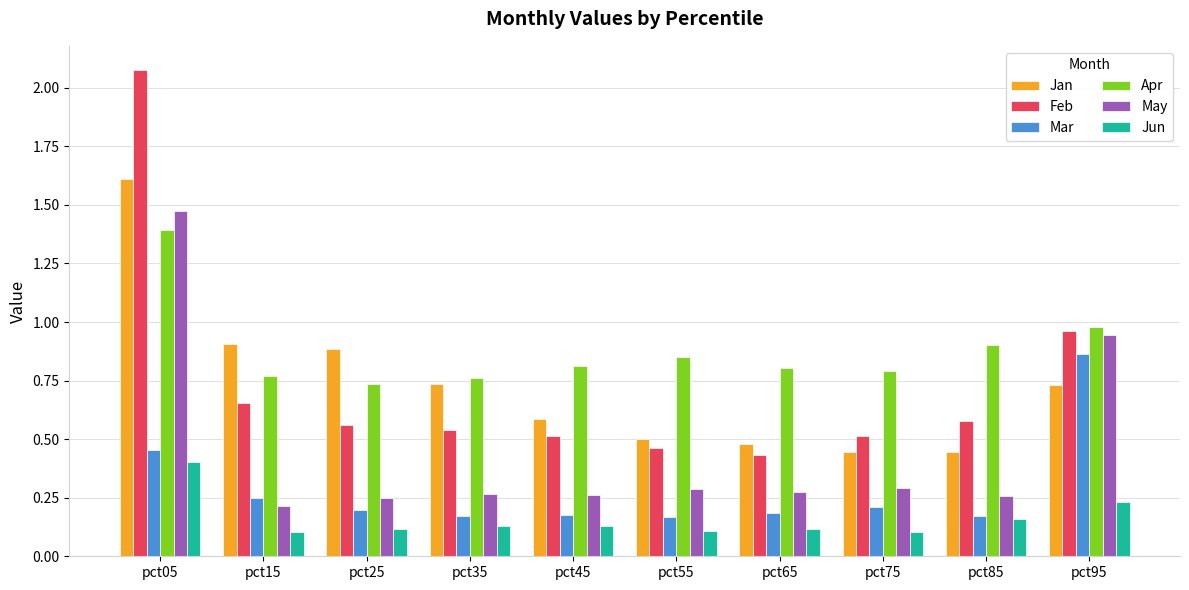

Is the value of Mar at pct45 greater than the value of Jan at pct05?

No